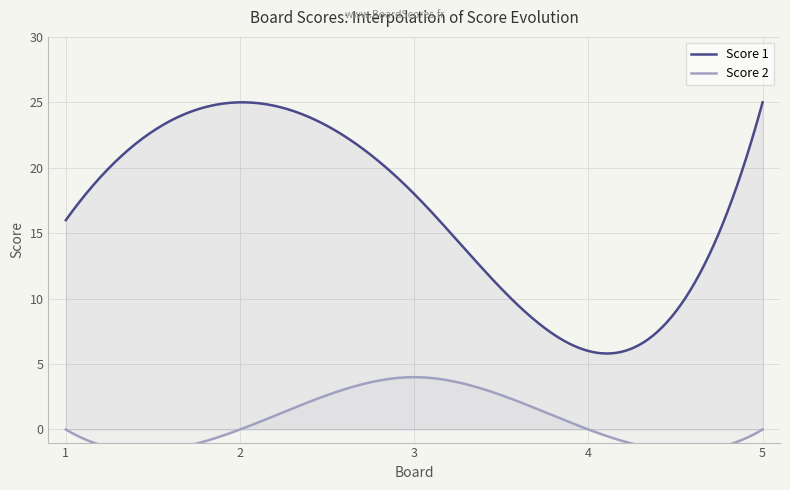

True or false: Score 2 has more than 0 interior local peaks.

True